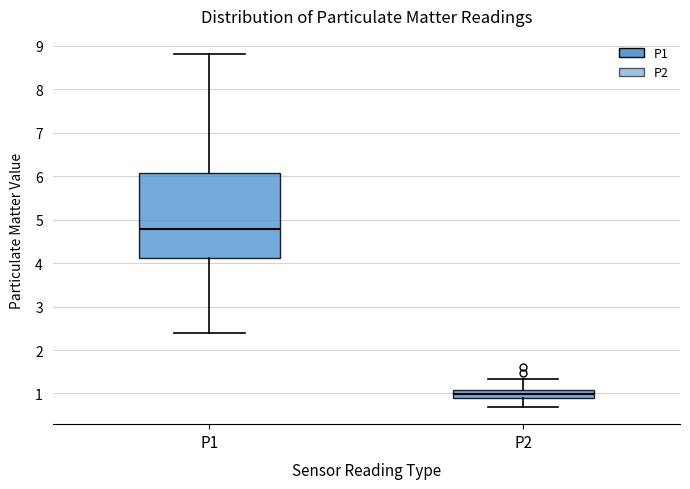

Reading left to right, read every box against the y-axis: the position of its median line, the range the box covers, and the ends of its whiskers. The values are not printed on the chart, so give them approximately, as read against the axis.

P1: median 4.8, box 4.1 to 6.1, whiskers 2.4 to 8.8
P2: median 1.0, box 0.9 to 1.1, whiskers 0.7 to 1.3